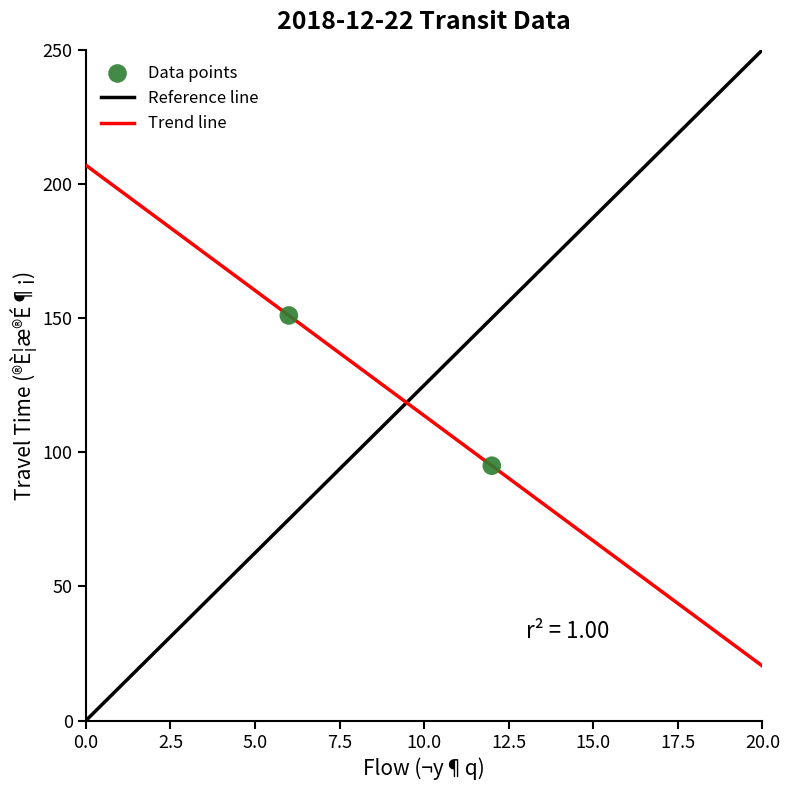

What is the range of Y values (max minus min)?

56